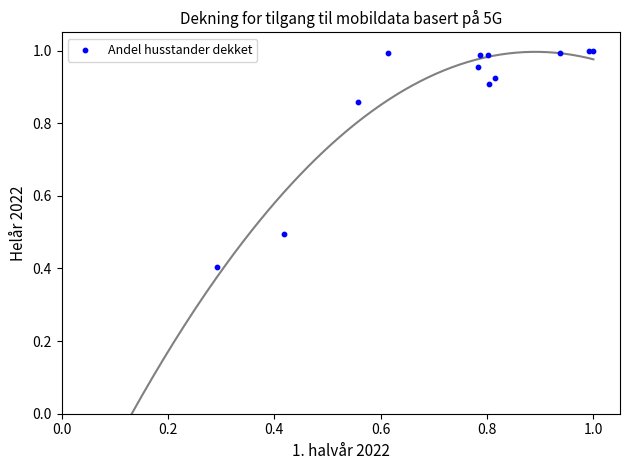

What Y value in the scatter plot is closest to 0?

0.4